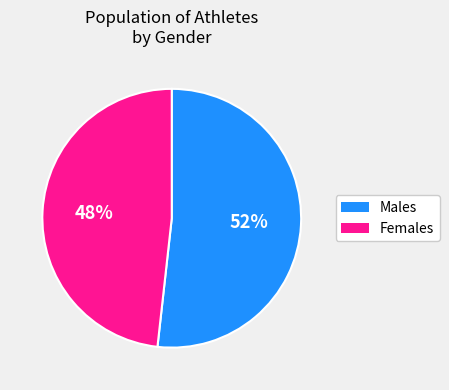

What is the smallest slice in the pie chart?

Females